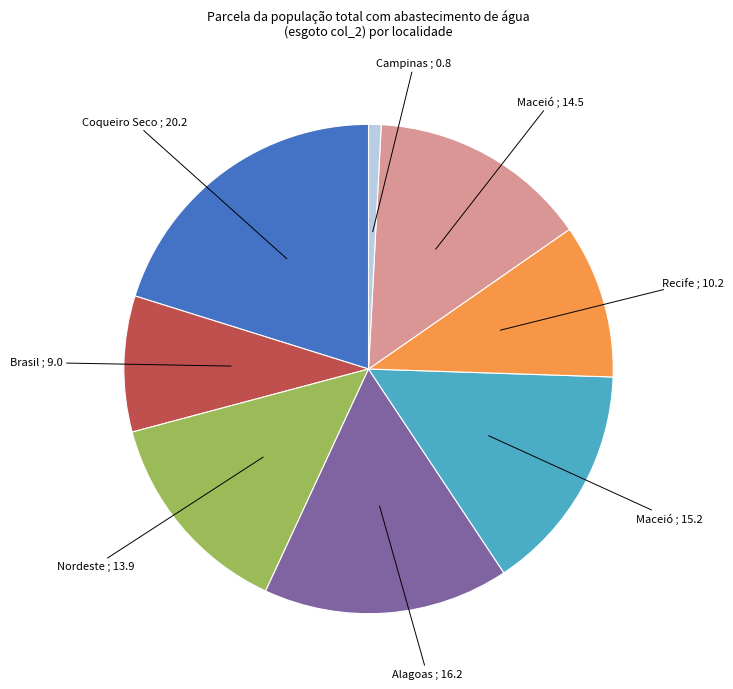

Does any single category account for the majority?

No